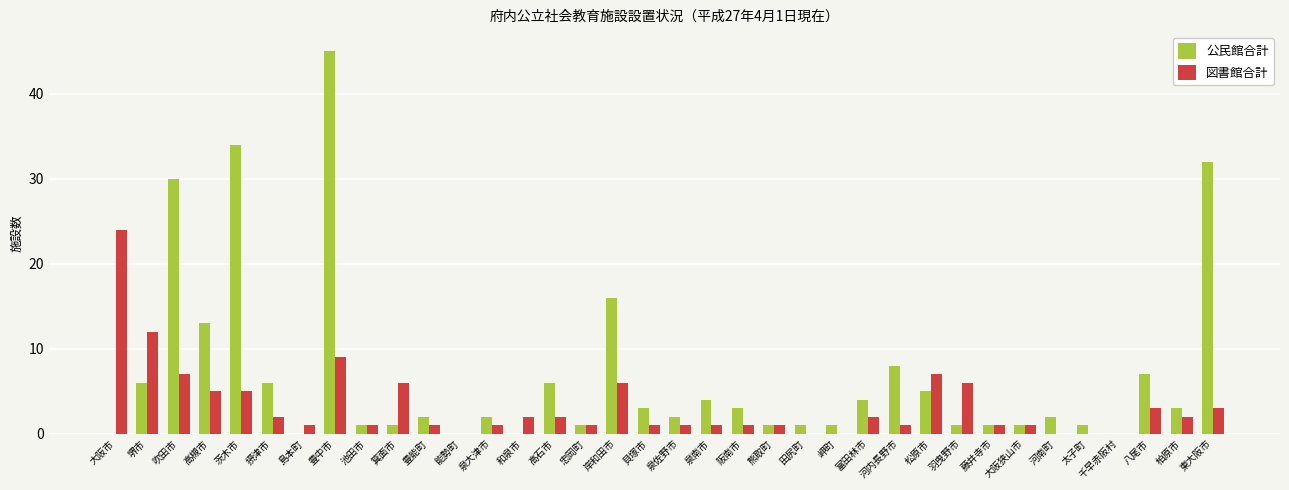

Does the chart contain stacked bars?

No